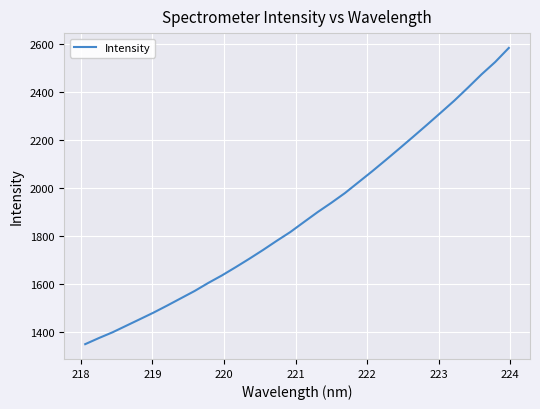

What is the difference between the maximum and minimum values?

1236.8